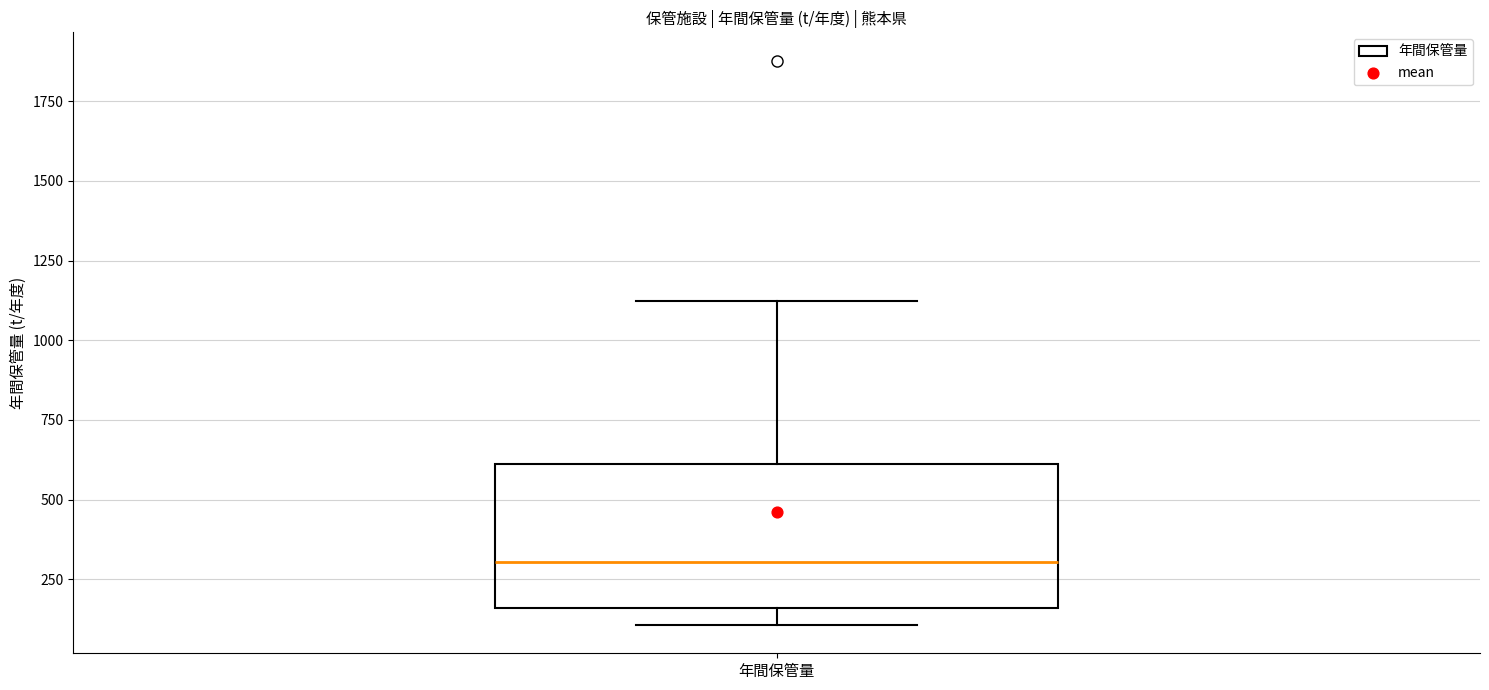

Read this box plot against the y-axis: the position of the median line, the range covered by the box, and the ends of both whiskers. The values are not printed on the chart, so give them approximately, as read against the axis.

median 300, box 150 to 600, whiskers 100 to 1100